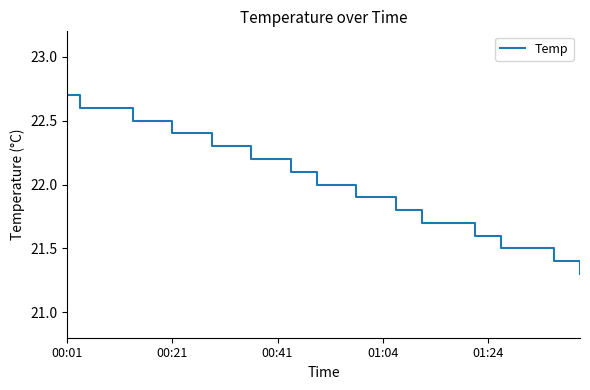

What is the sum of all values?

880.9